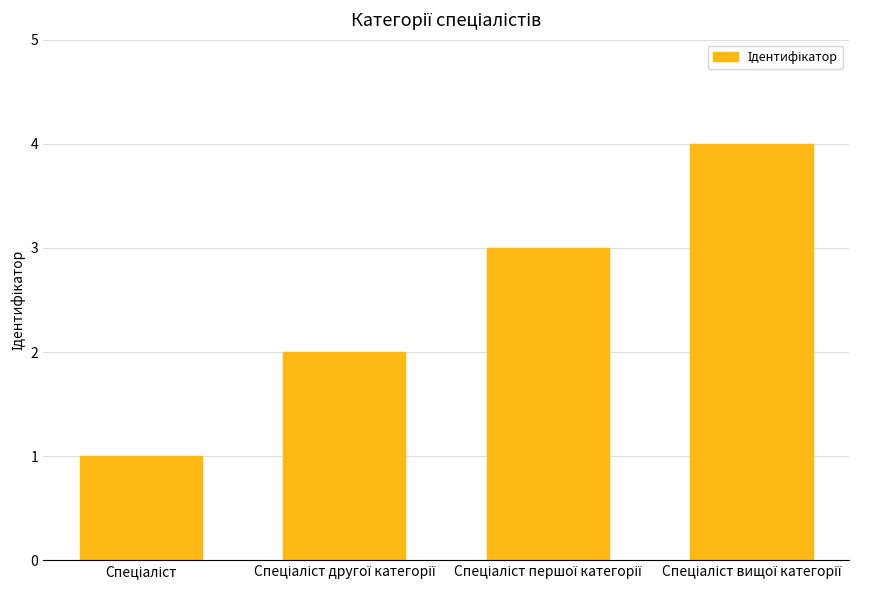

What is the sum of all values?

10